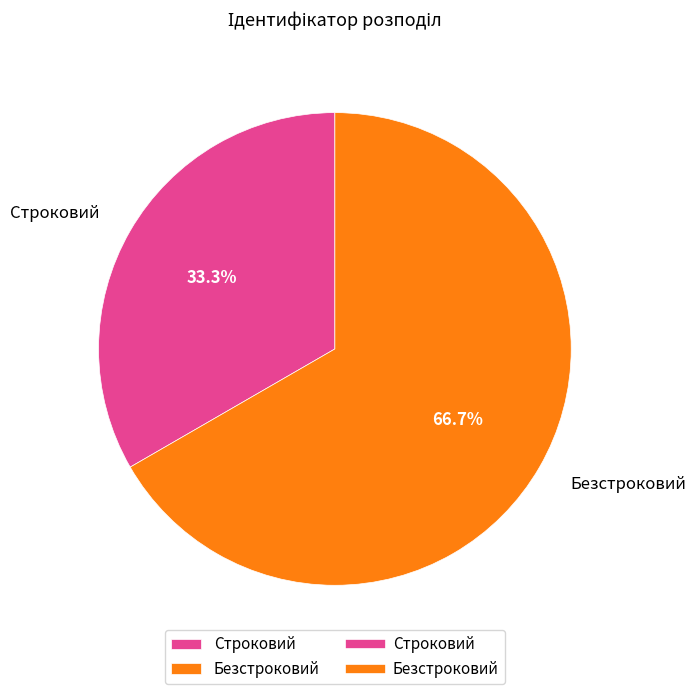

To the nearest percent, what is the average slice percentage?

50%